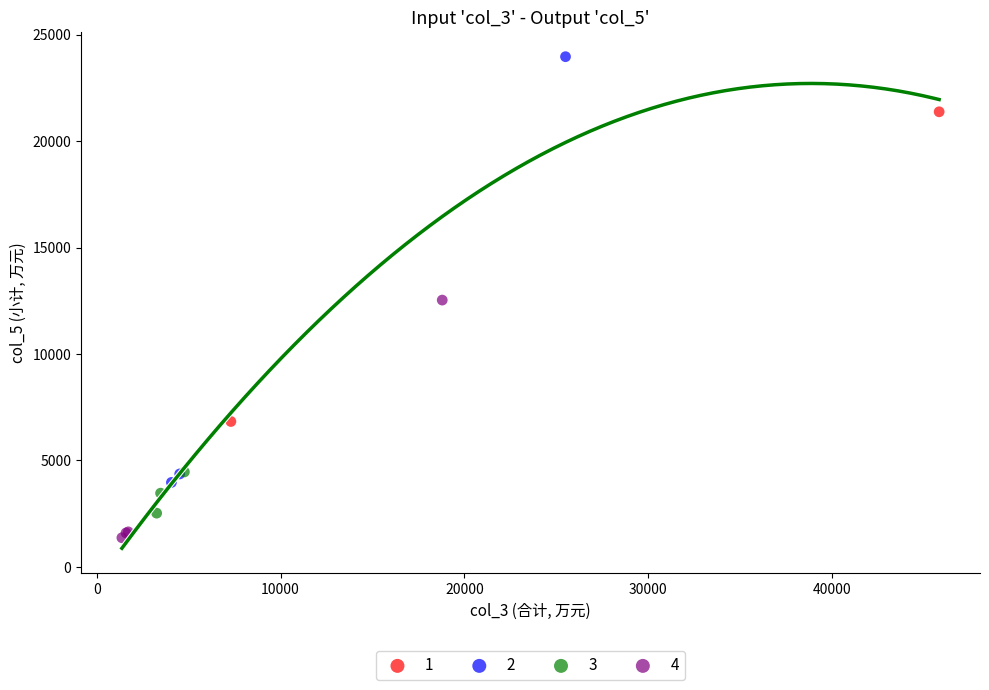

Which series reaches the maximum Y coordinate?

2